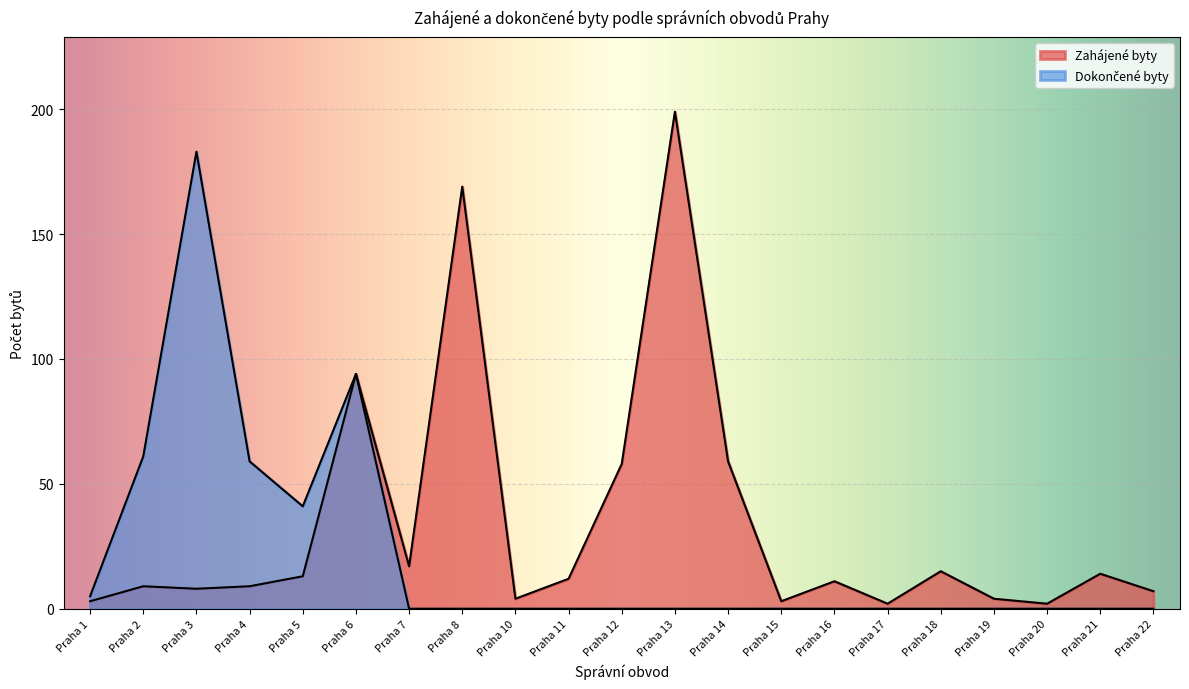

Which series has the largest total across all categories?

Zahájené byty